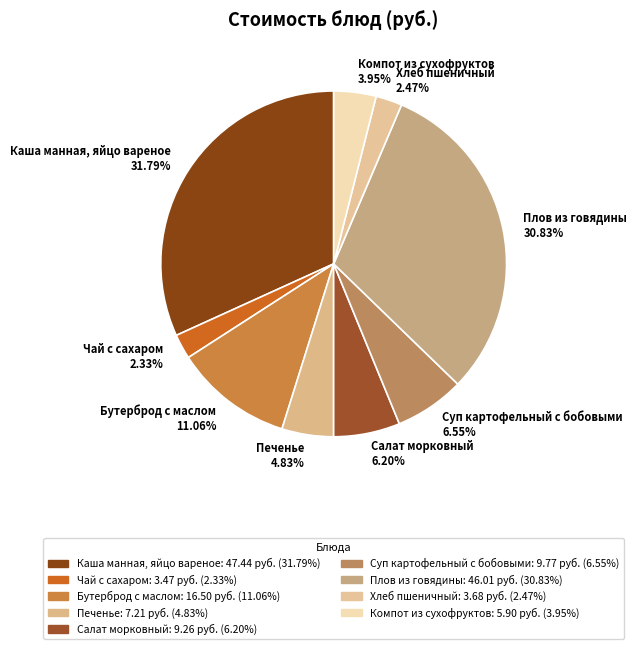

What is the ratio of the value at Бутерброд с маслом 11.06% to the value at Плов из говядины 30.83%?

0.4